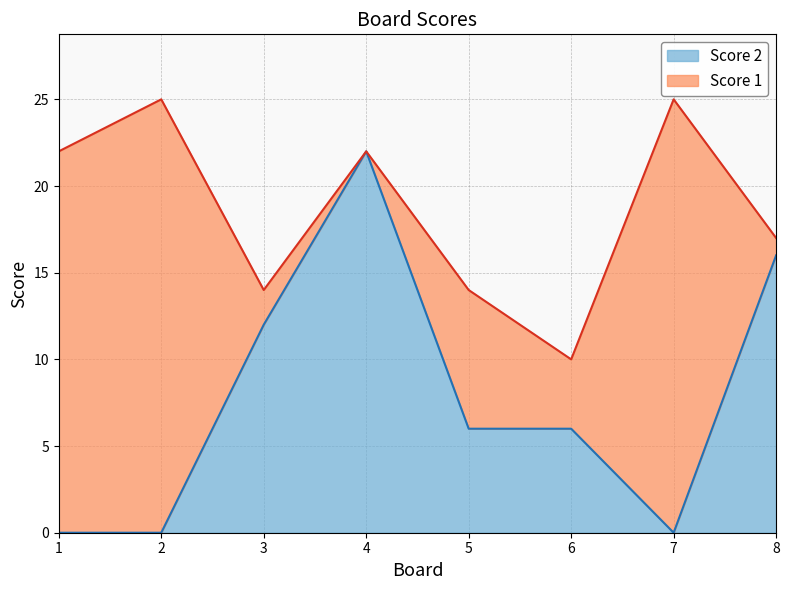

Reading right to left, transcribe the values for Score 2.

8=16	7=0	6=6	5=6	4=22	3=12	2=0	1=0